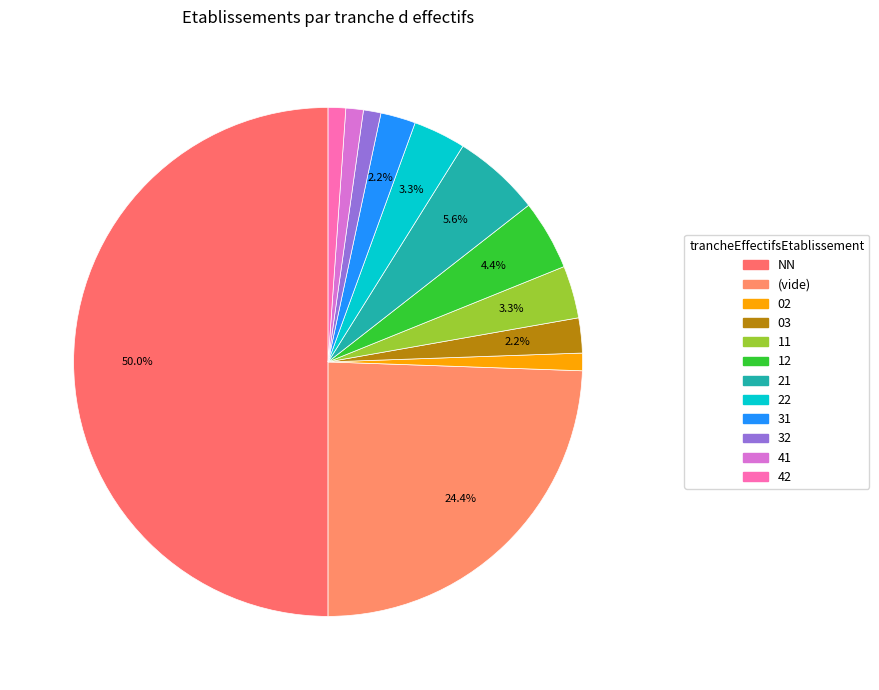

Is there a majority slice in this chart?

No